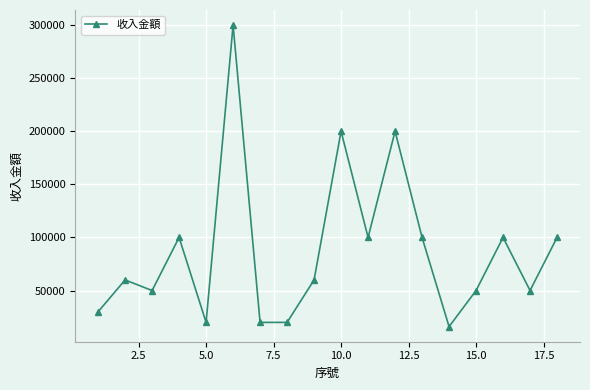

What is the greatest value displayed?

300000